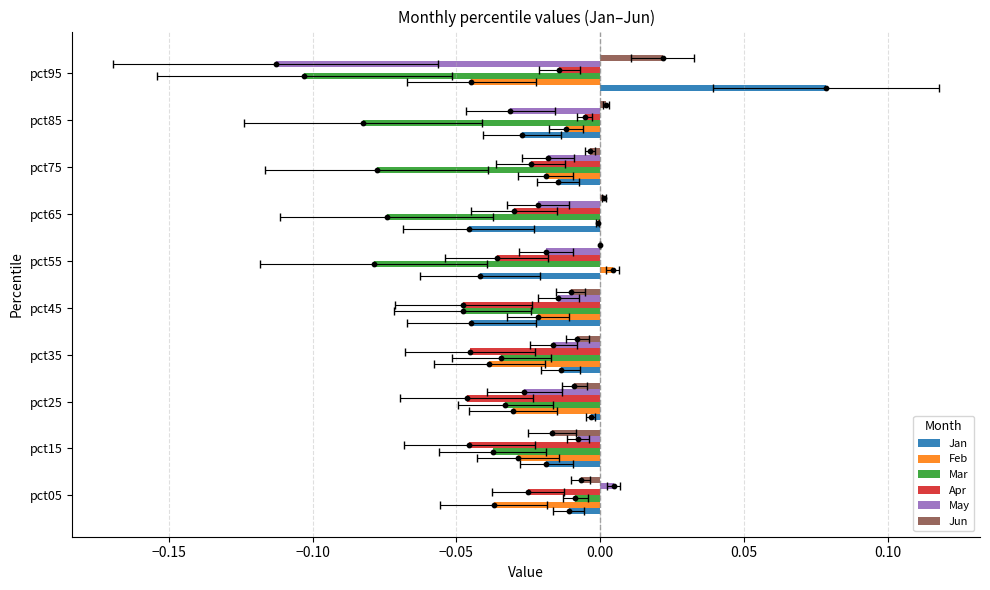

Which series has the largest total across all categories?

Jun